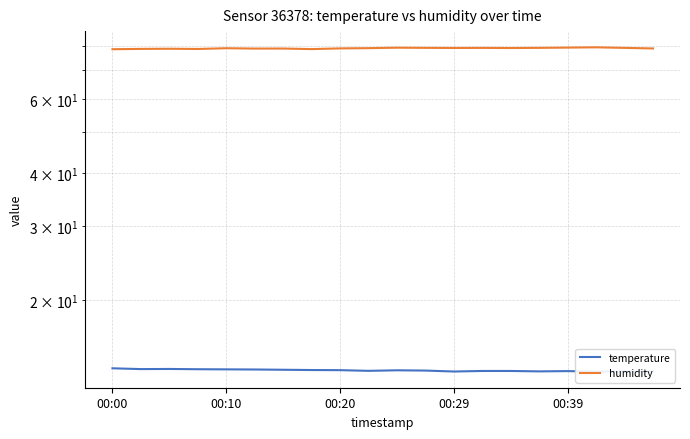

True or false: temperature and humidity intersect in this chart.

False